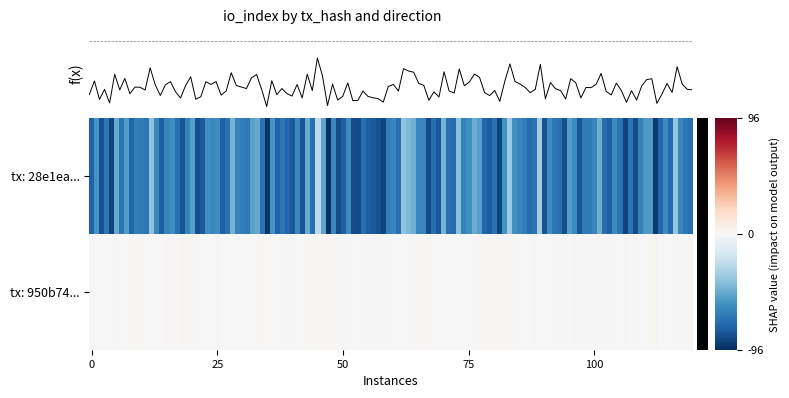

What is the sum of the 950b74d9549554d31b10320722c4c8836d2a966 values at direction and io_index?

3